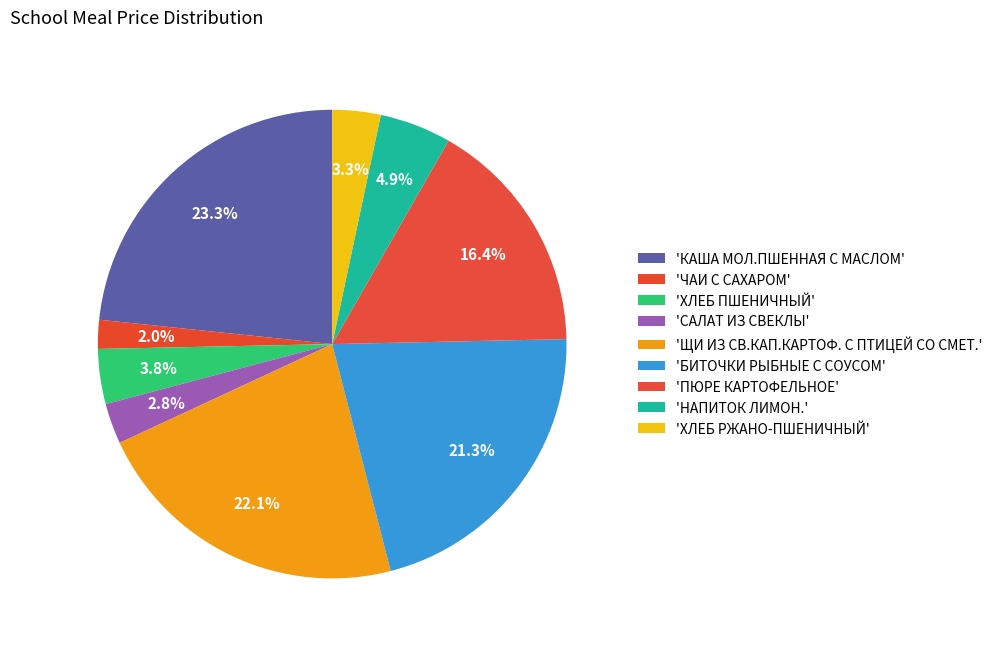

Count the number of slices in the pie.

9